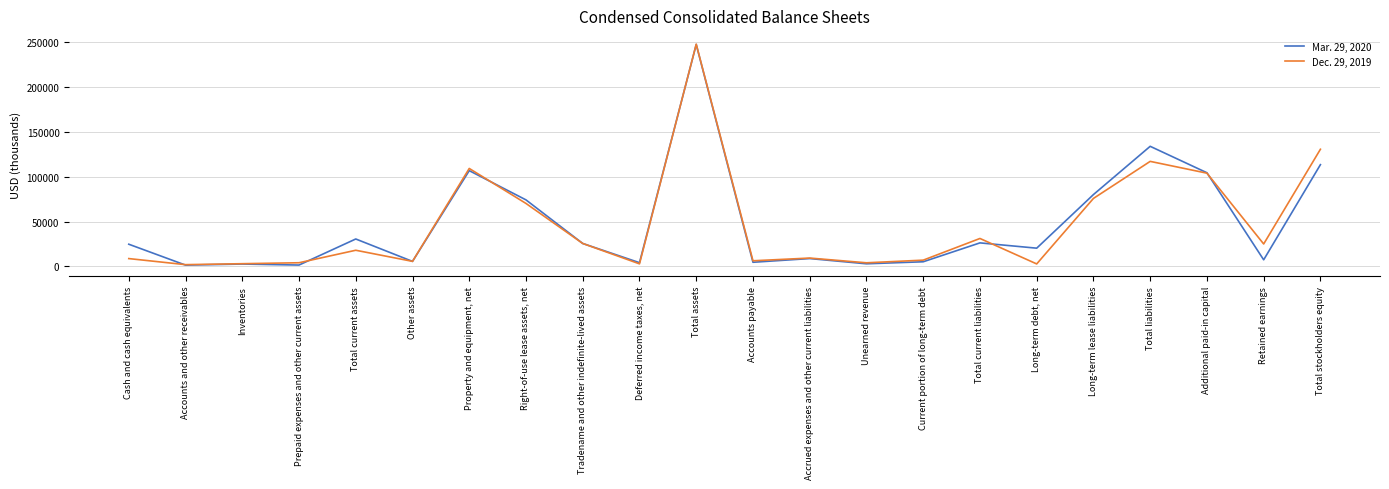

List the labels in order of Dec. 29, 2019 value, largest first.

Total assets, Total stockholders equity, Total liabilities, Property and equipment, net, Additional paid-in capital, Long-term lease liabilities, Right-of-use lease assets, net, Total current liabilities, Tradename and other indefinite-lived assets, Retained earnings, Total current assets, Accrued expenses and other current liabilities, Cash and cash equivalents, Current portion of long-term debt, Accounts payable, Other assets, Prepaid expenses and other current assets, Unearned revenue, Inventories, Deferred income taxes, net, Long-term debt, net, Accounts and other receivables